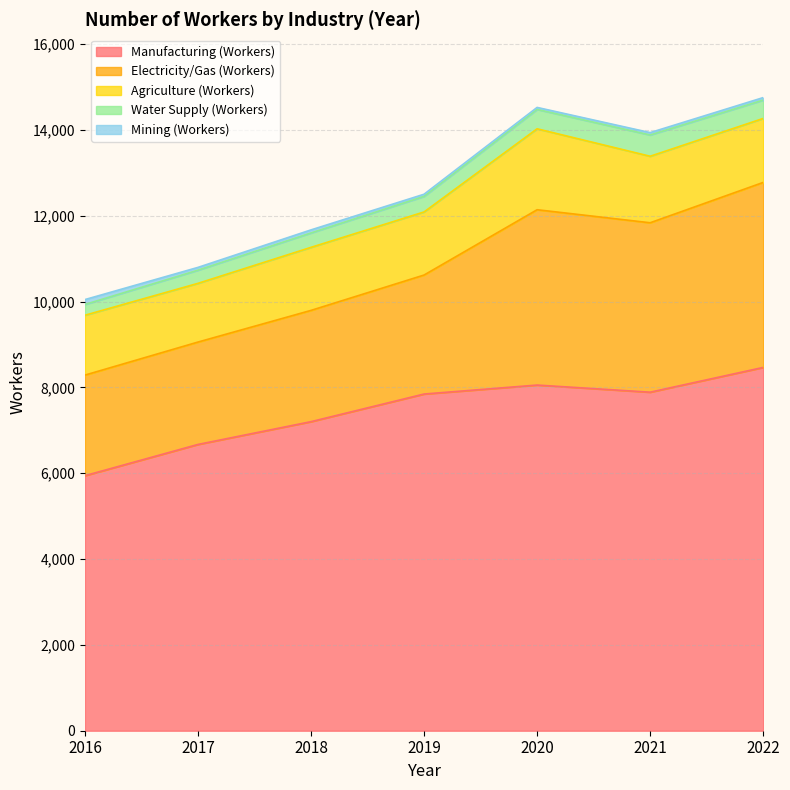

How many lines are shown in the chart?

5